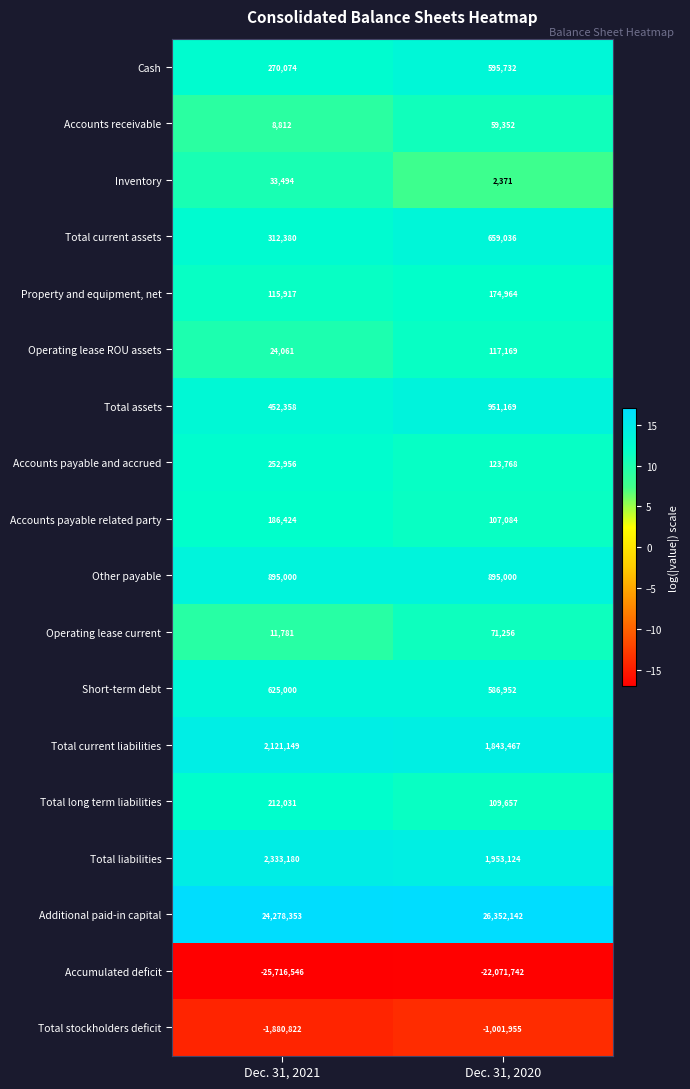

What is the total value across all series at Dec. 31, 2021?

4535602